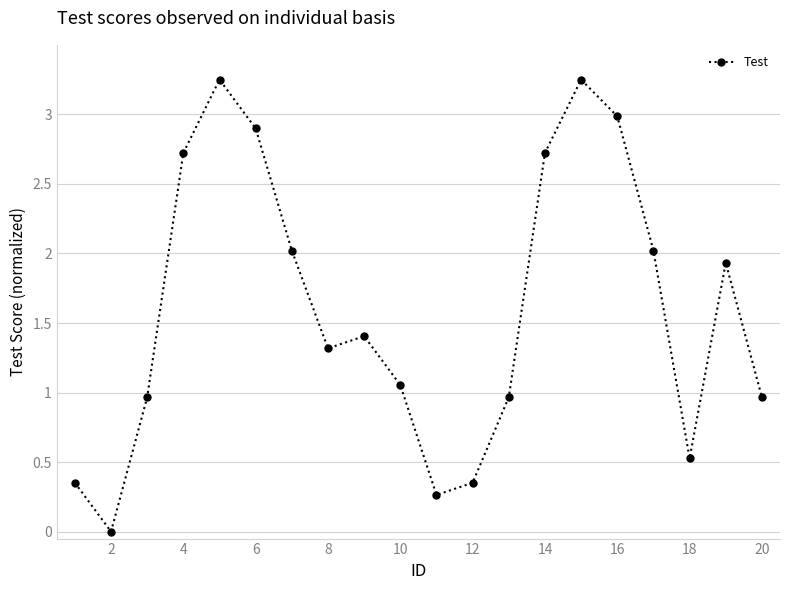

What is the difference between the maximum and second lowest values?

3.0